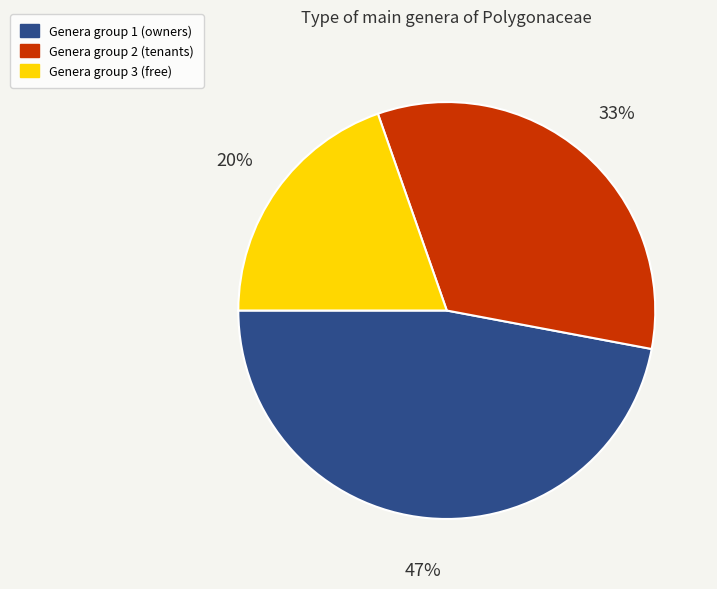

How many segments does this pie chart have?

3